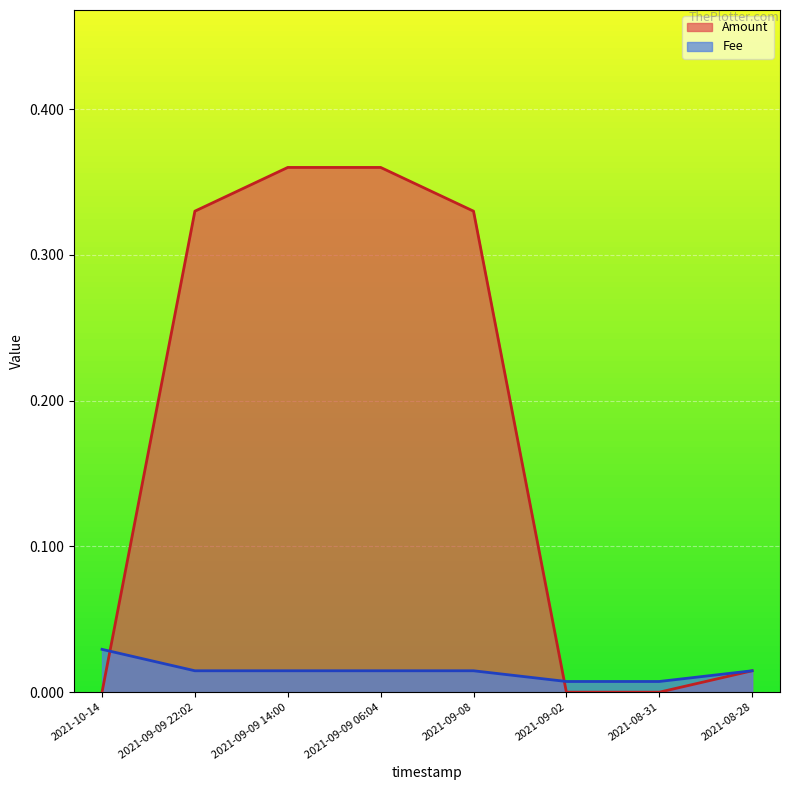

Reading left to right, list all the values displayed in this chart.

Amount: 2021-10-14=0.0	2021-09-09 22:02=0.3	2021-09-09 14:00=0.4	2021-09-09 06:04=0.4	2021-09-08=0.3	2021-09-02=0.0	2021-08-31=0.0	2021-08-28=0.0
Fee: 2021-10-14=0.0	2021-09-09 22:02=0.0	2021-09-09 14:00=0.0	2021-09-09 06:04=0.0	2021-09-08=0.0	2021-09-02=0.0	2021-08-31=0.0	2021-08-28=0.0